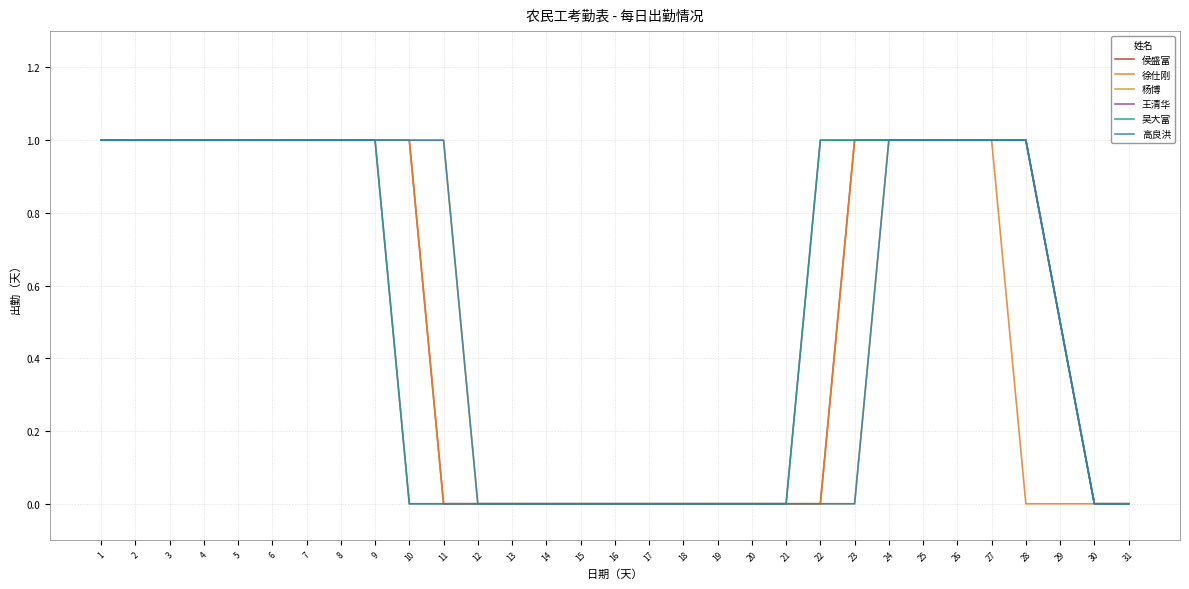

The value of 徐仕刚 at 4 is 1.0. True or false?

True